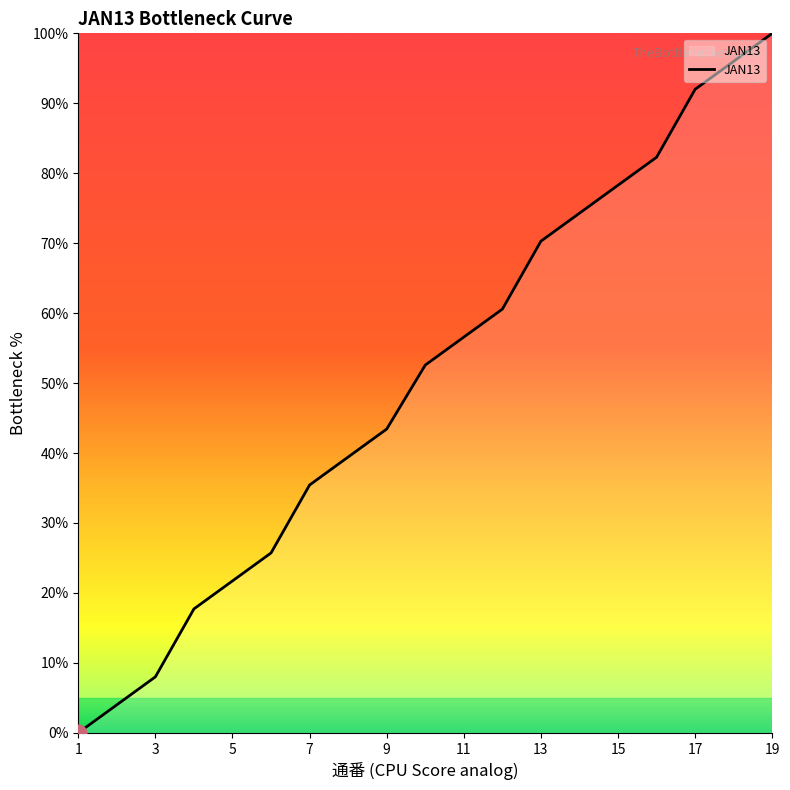

What is the sum of all values?

958.3